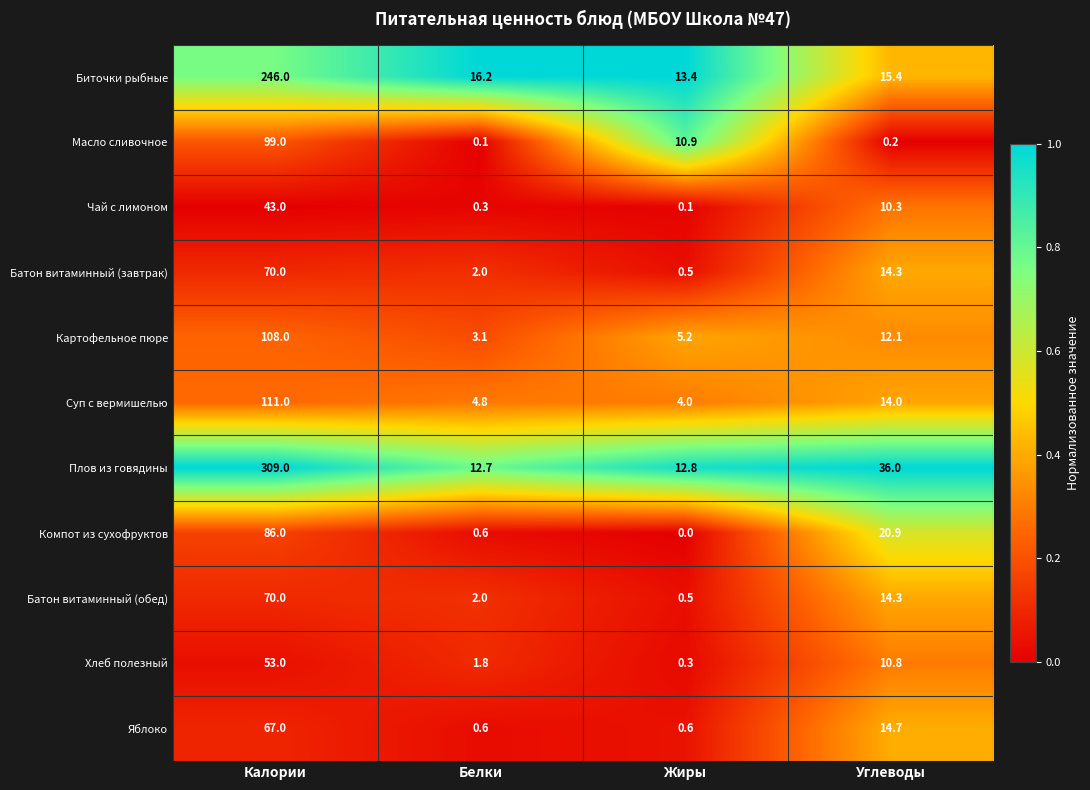

What is the total value across all series at Калории?

1262.0